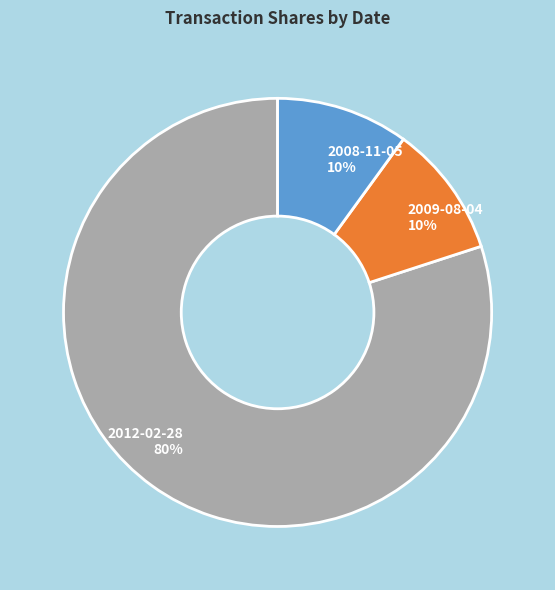

Which has a higher value, 2009-08-04 or 2012-02-28?

2012-02-28